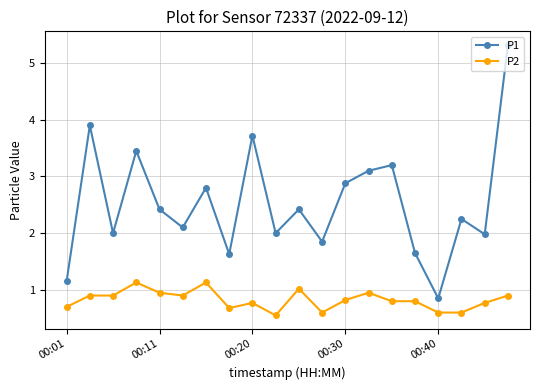

Rank the series by their average value, from highest to lowest.

P1, P2